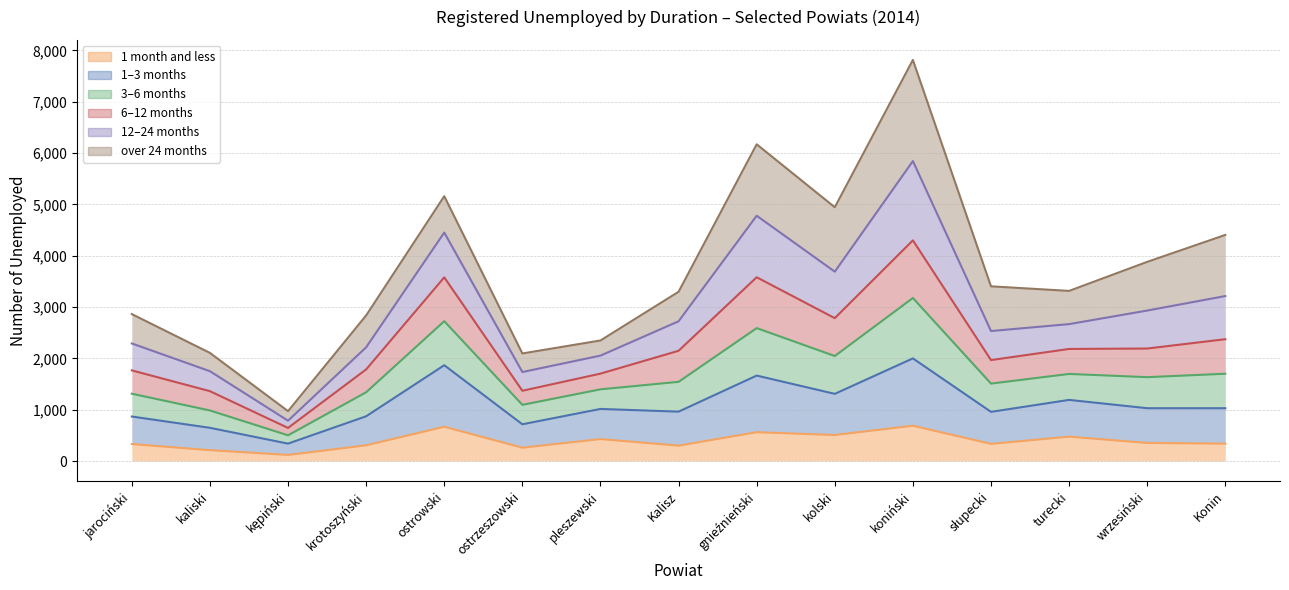

At which category is the sum across all series the highest?

koniński